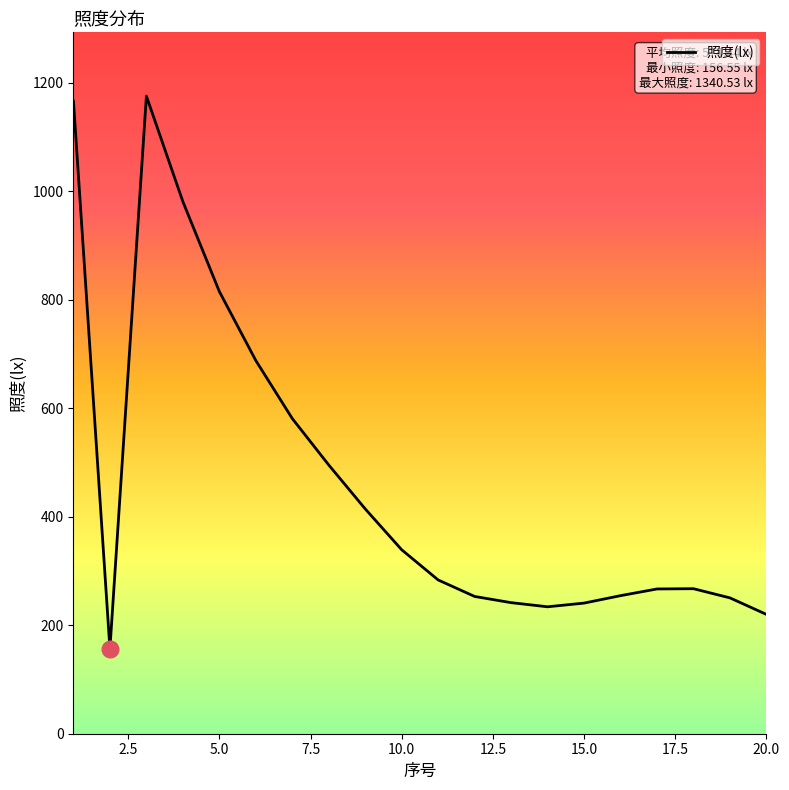

What is the maximum value shown in the chart?

1175.4